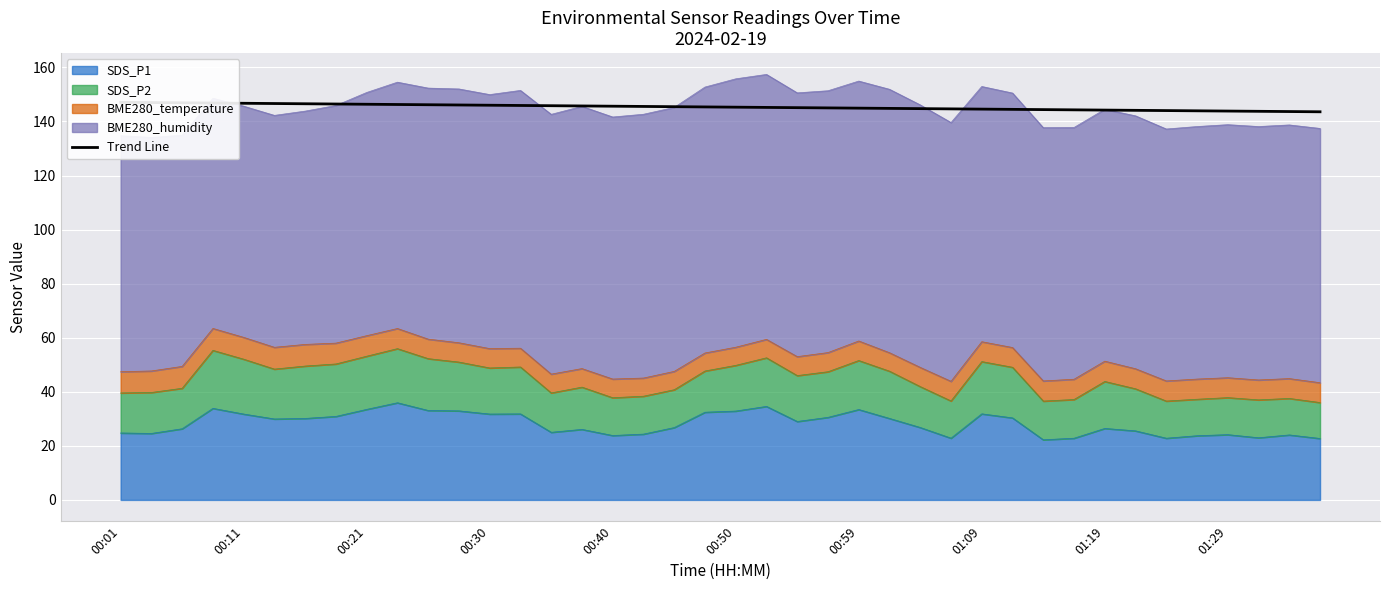

What position from the right is 21?

19